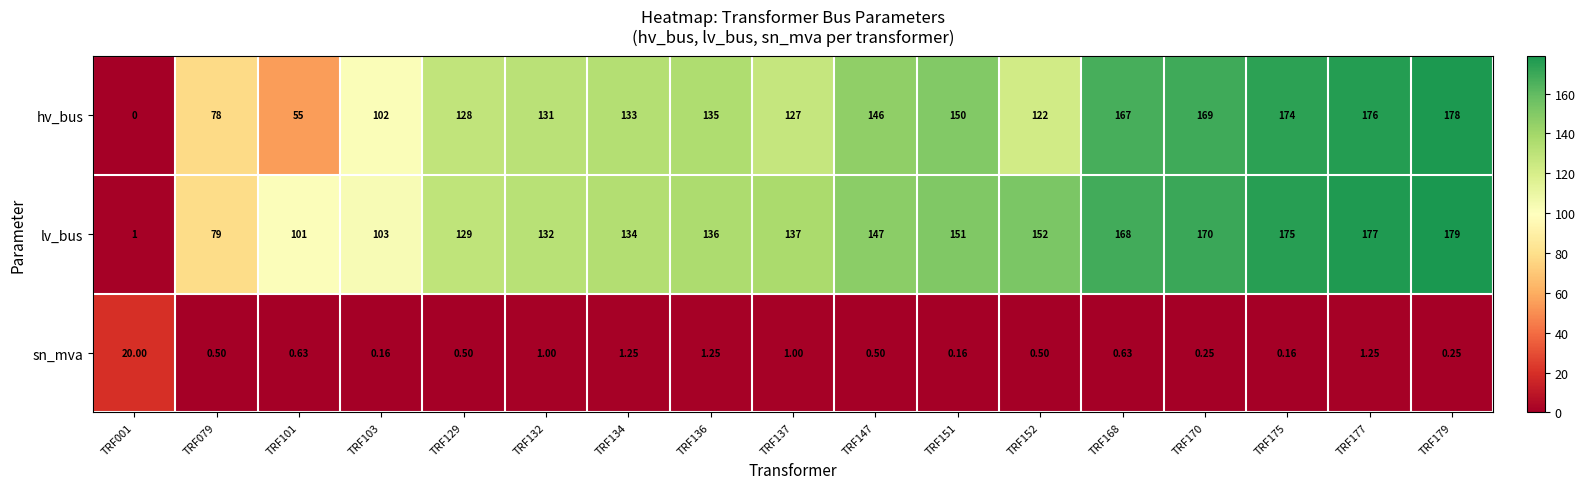

List the series in order of their peak value, lowest first.

sn_mva, hv_bus, lv_bus